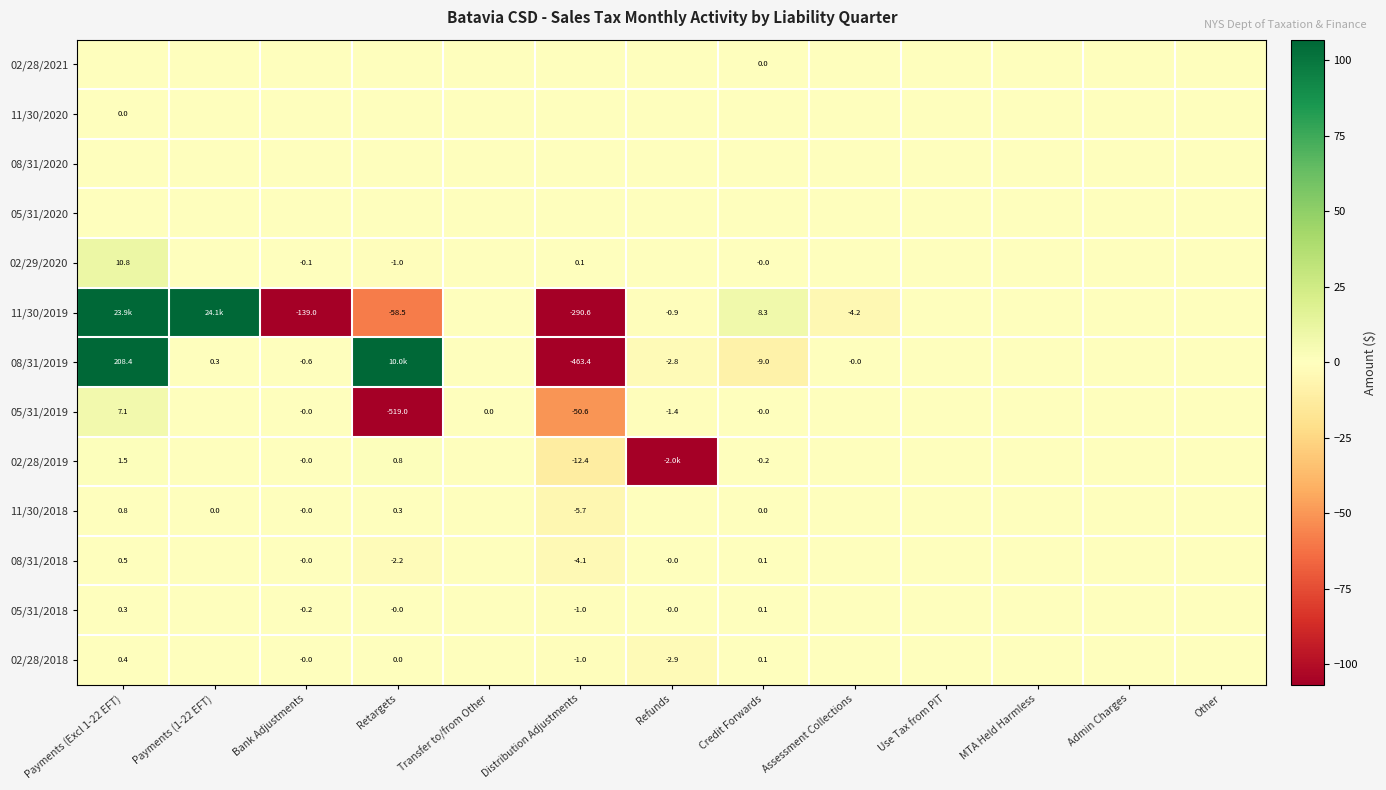

What is the difference between the second highest and minimum values in the 05/31/2019 series?

519.0